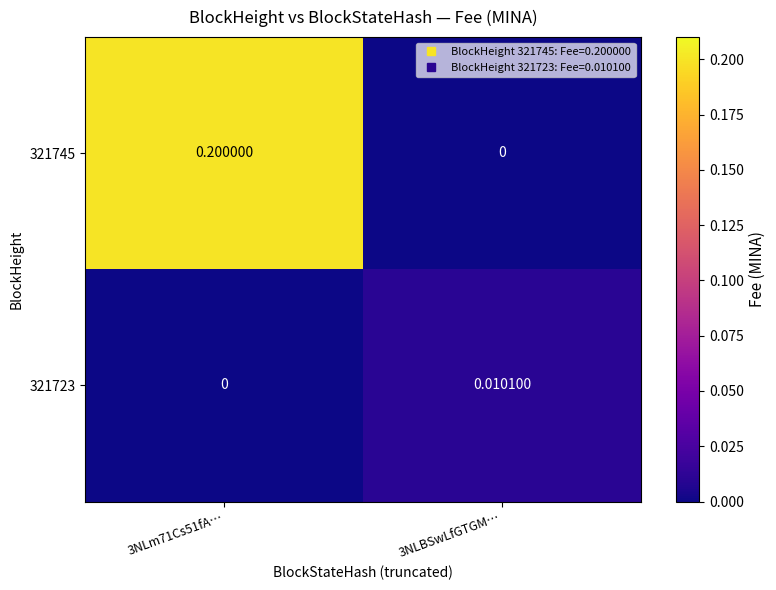

How many categories are shown in the chart?

2